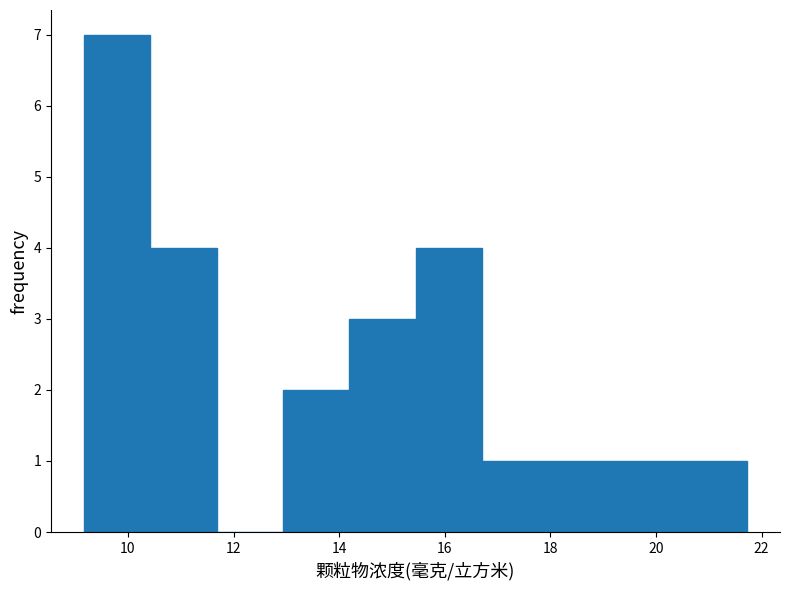

Over which range of the x-axis is the bar tallest?

9.2 to 10.4